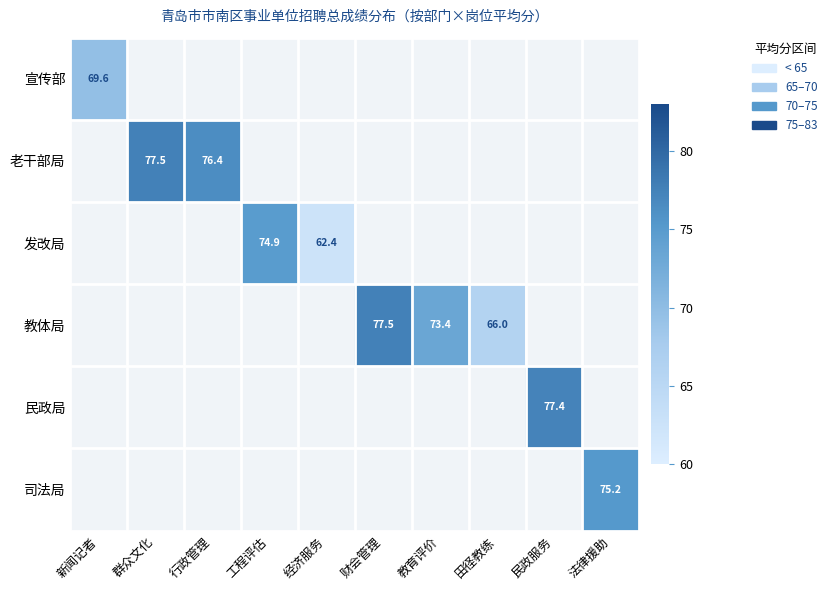

Between 工程评估 and 法律援助, which is larger?

法律援助